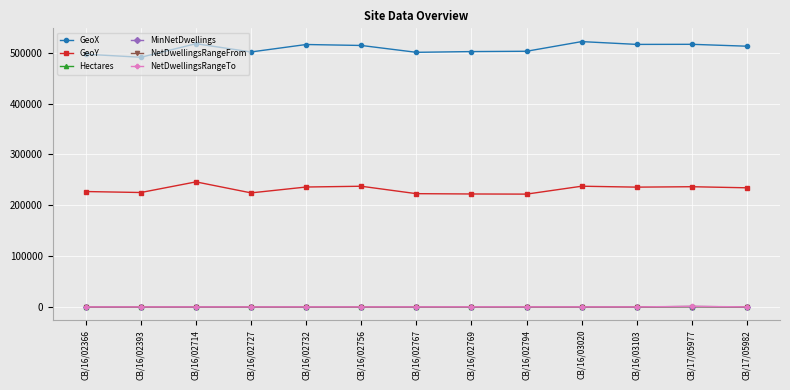

What are all the series names shown in the legend?

GeoX, GeoY, Hectares, MinNetDwellings, NetDwellingsRangeFrom, NetDwellingsRangeTo